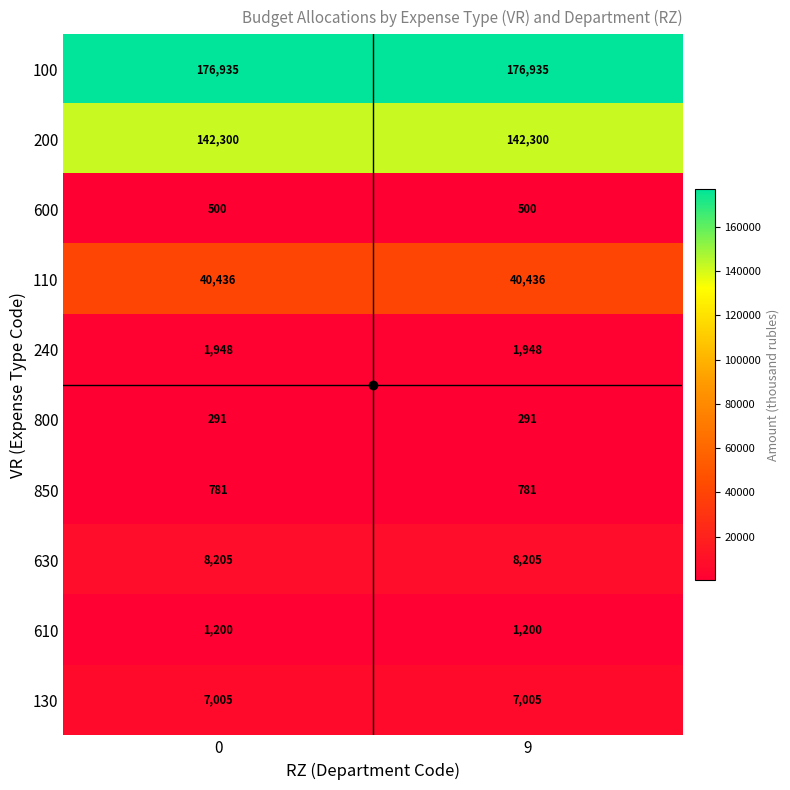

What is the total value across all series at 9?

379601